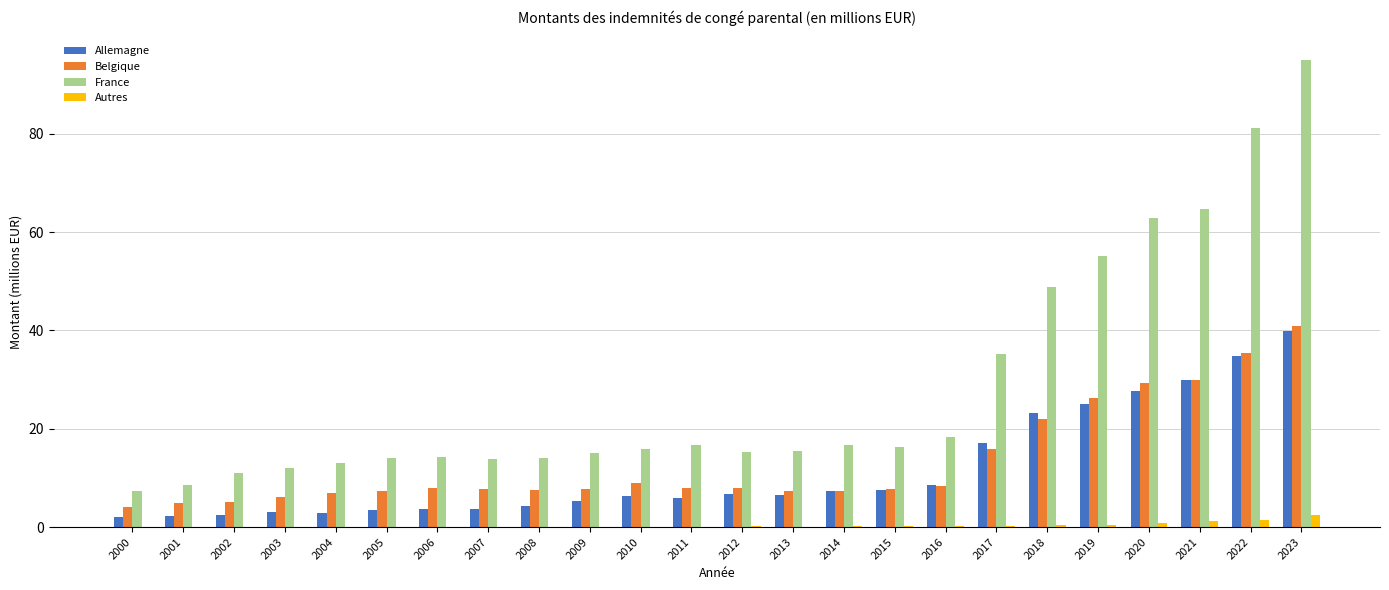

What is the sum of all Allemagne values?

279.3